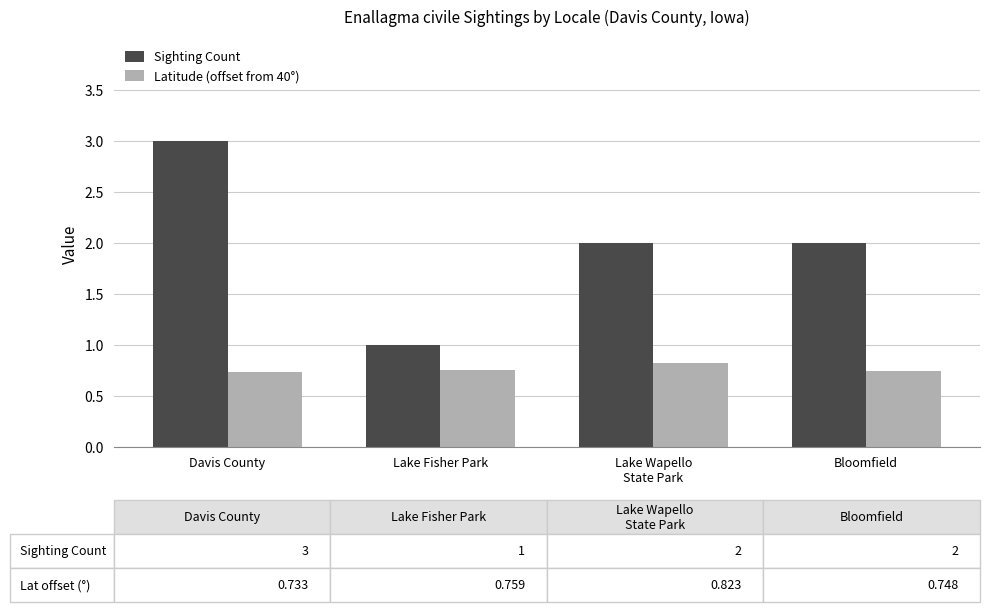

What is the maximum value shown in the chart?

3.0